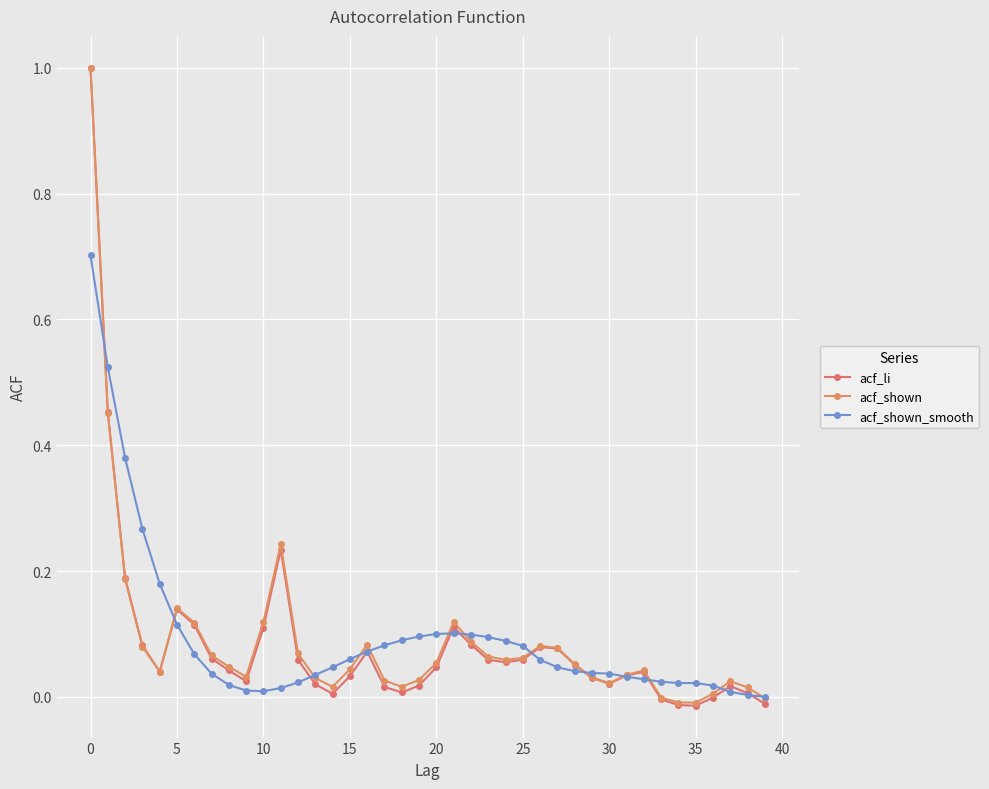

How many categories are shown in the chart?

40